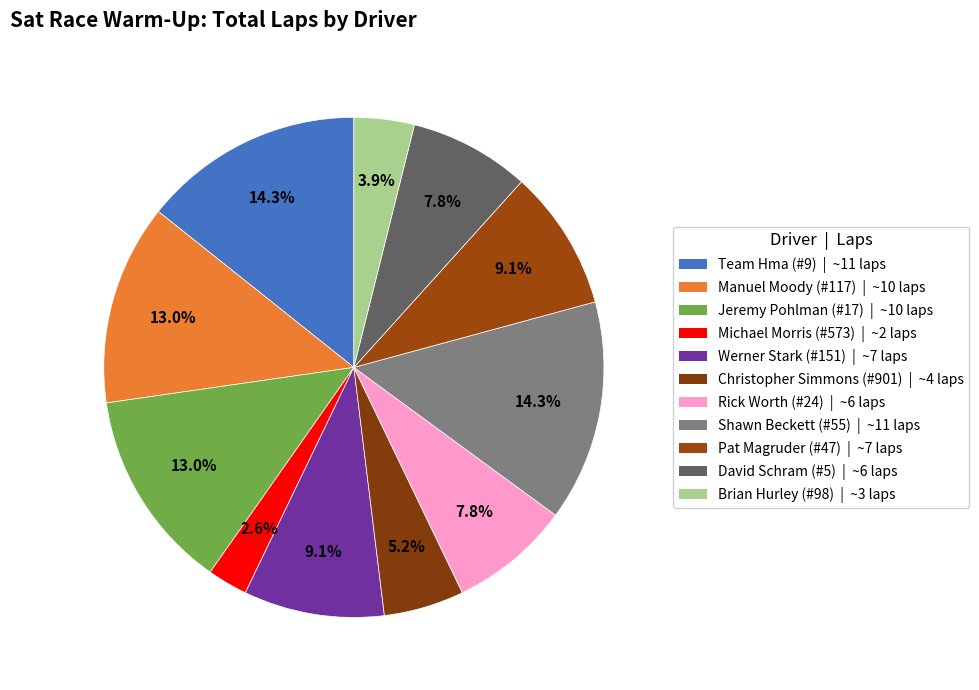

To the nearest percent, what is the difference between the Christopher Simmons (#901) and Jeremy Pohlman (#17) slice percentages?

8%